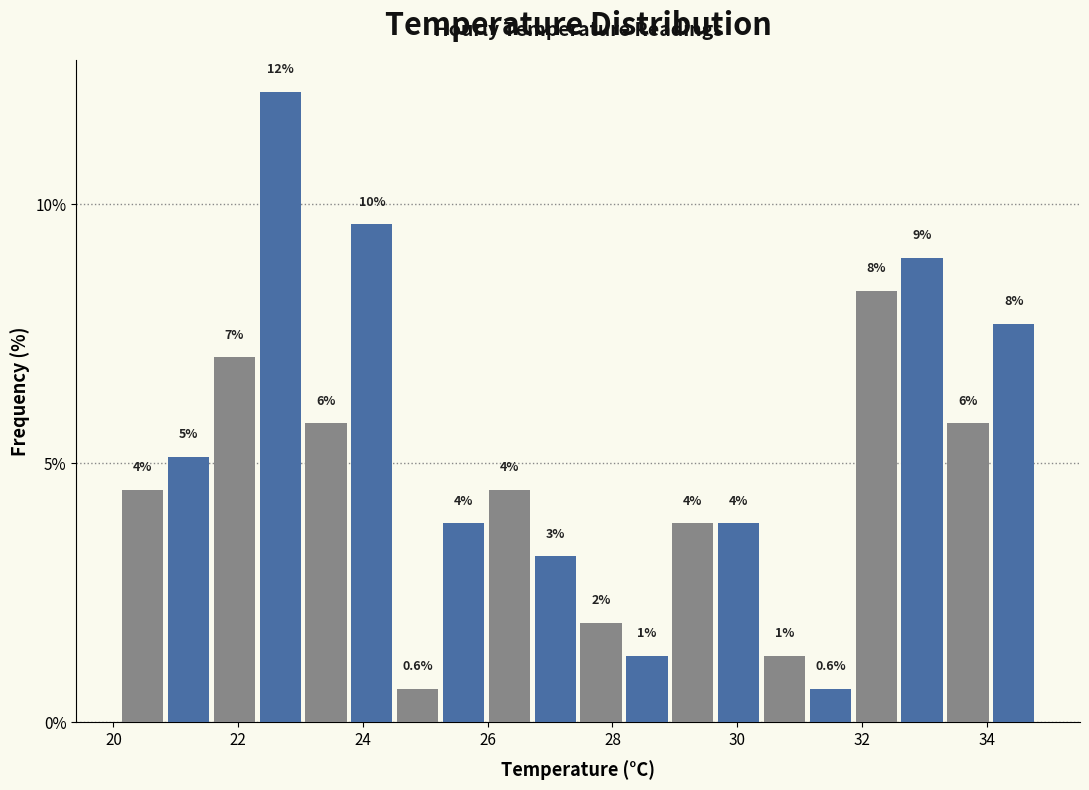

Around what value on the x-axis is the tallest bar? Give the approximate position of its centre, as read against the axis.

22.6